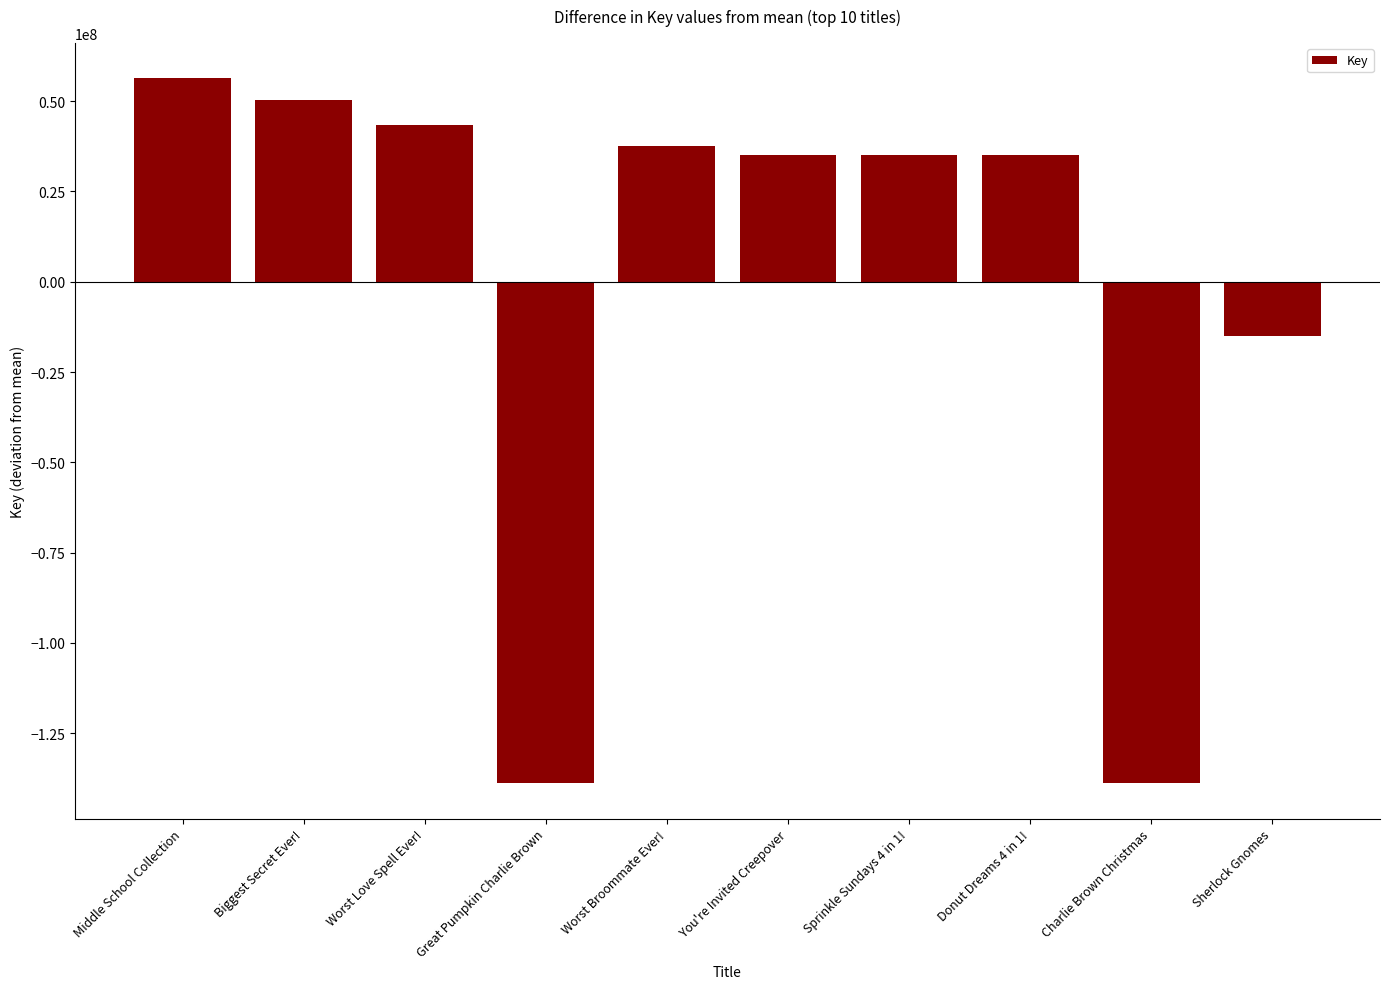

What is the maximum value shown in the chart?

56308697.2